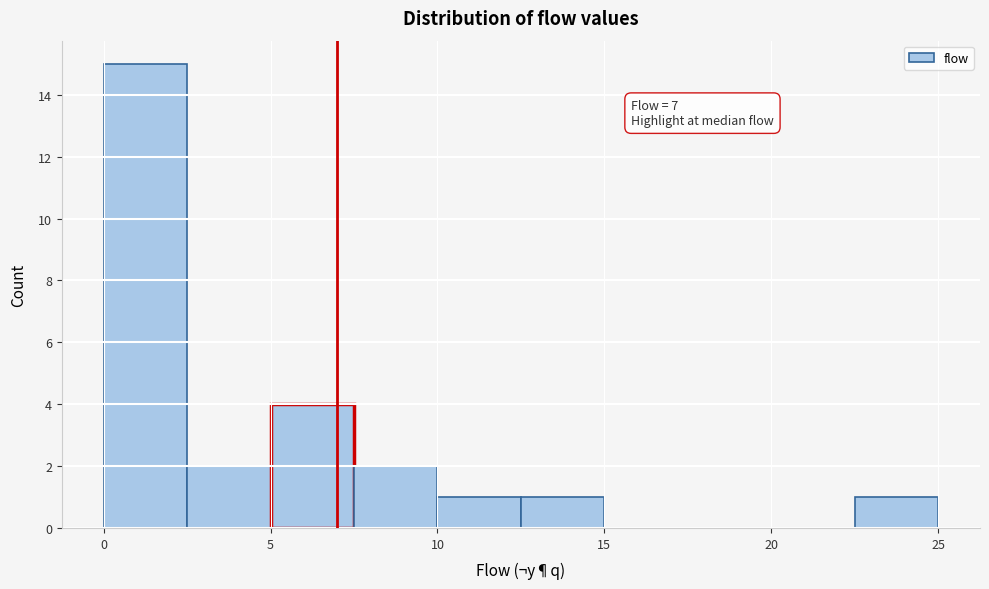

Which range on the x-axis has the tallest bar?

0.0 to 2.5